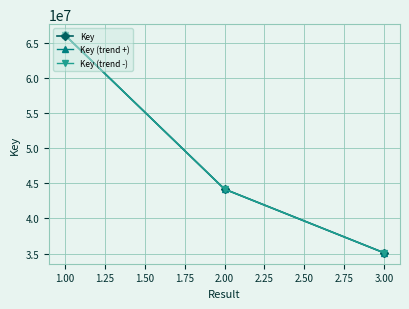

Is this an area chart (filled region under the line)?

No